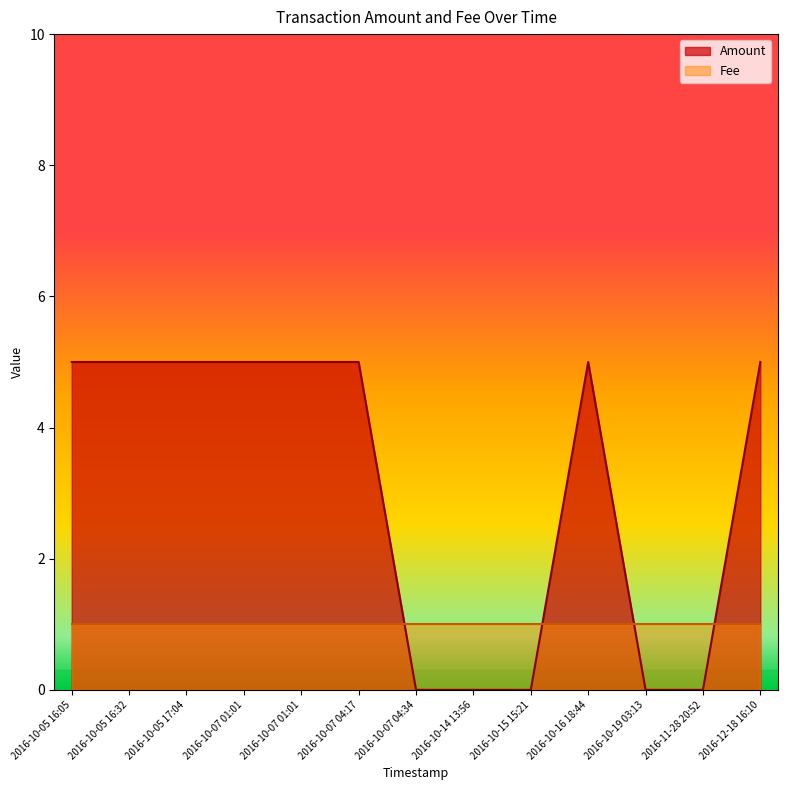

What is the label of the 13th point from the left?

2016-12-18 16:10